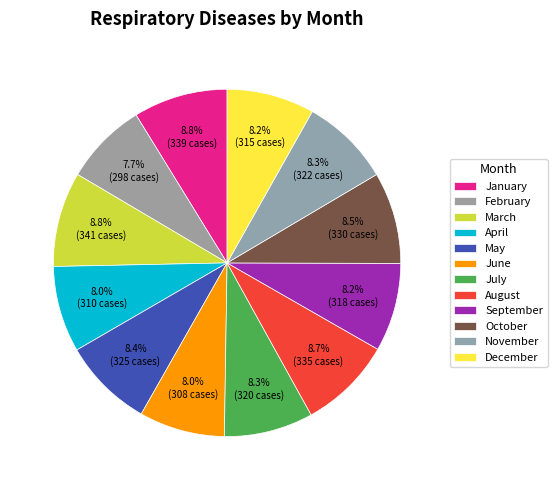

How many slices are in this pie chart?

12